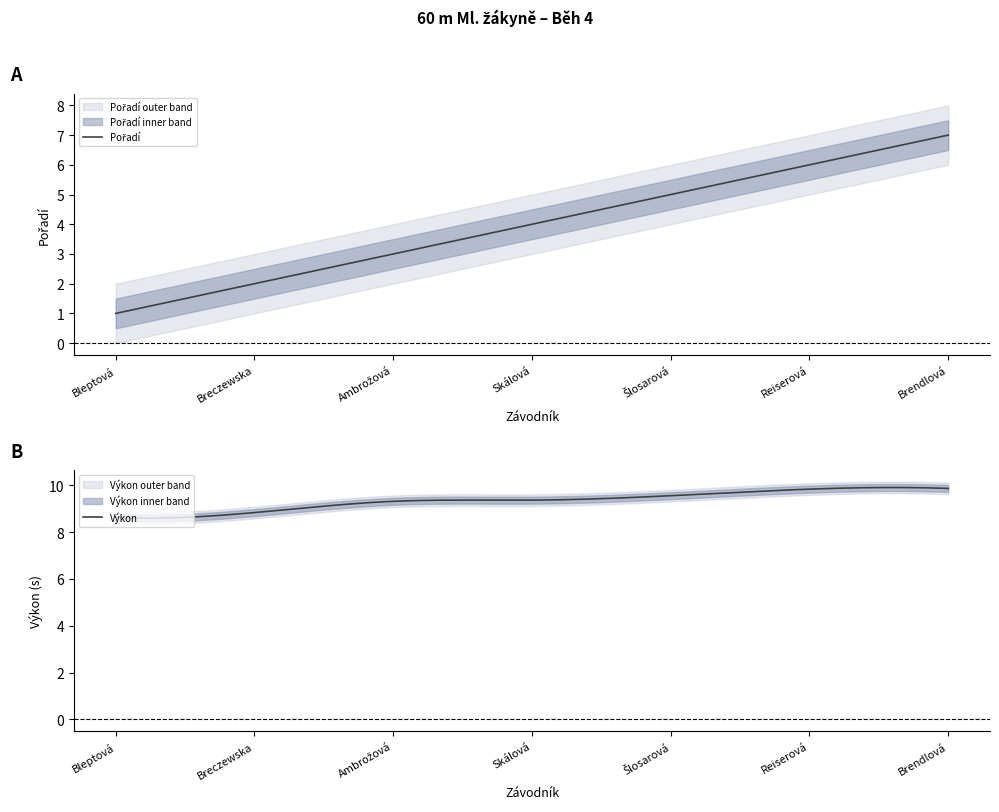

What is the difference between the Výkon values at Brendlová Aneta and Skálová Nikola?

0.5